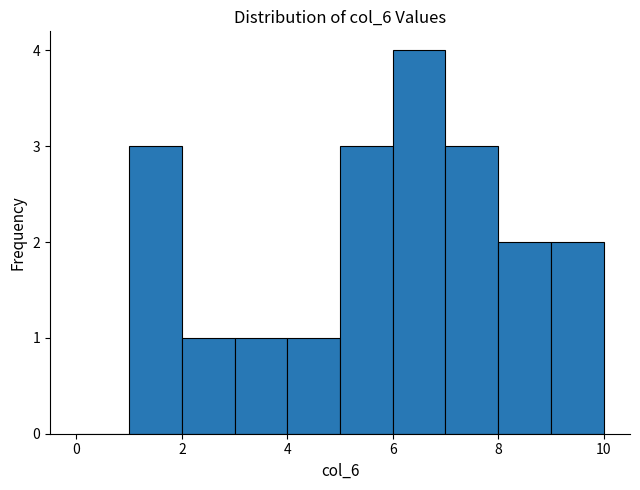

Reading left to right, list every bar in this chart as the range it spans on the x-axis followed by its height. The values are not printed on the chart, so give them approximately, as read against the axis.

0 to 1: 0
1 to 2: 3
2 to 3: 1
3 to 4: 1
4 to 5: 1
5 to 6: 3
6 to 7: 4
7 to 8: 3
8 to 9: 2
9 to 10: 2